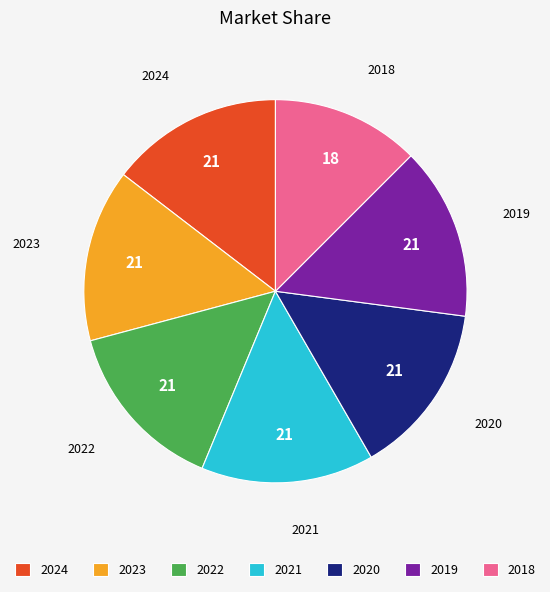

What is the smallest slice in the pie chart?

2018